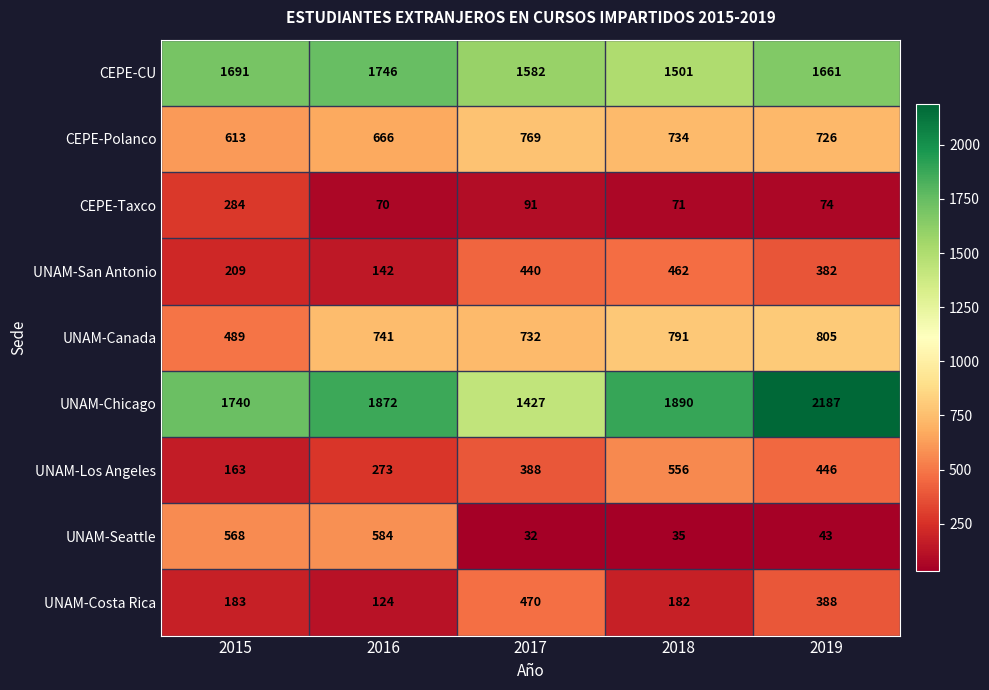

Is it true that CEPE-CU equals 495 at 2018?

False